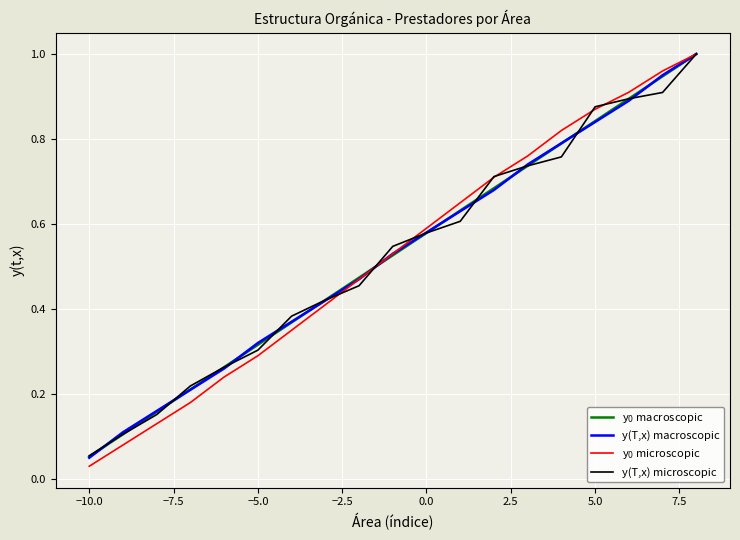

What is the sum of all y(T,x) macroscopic values?

10.0